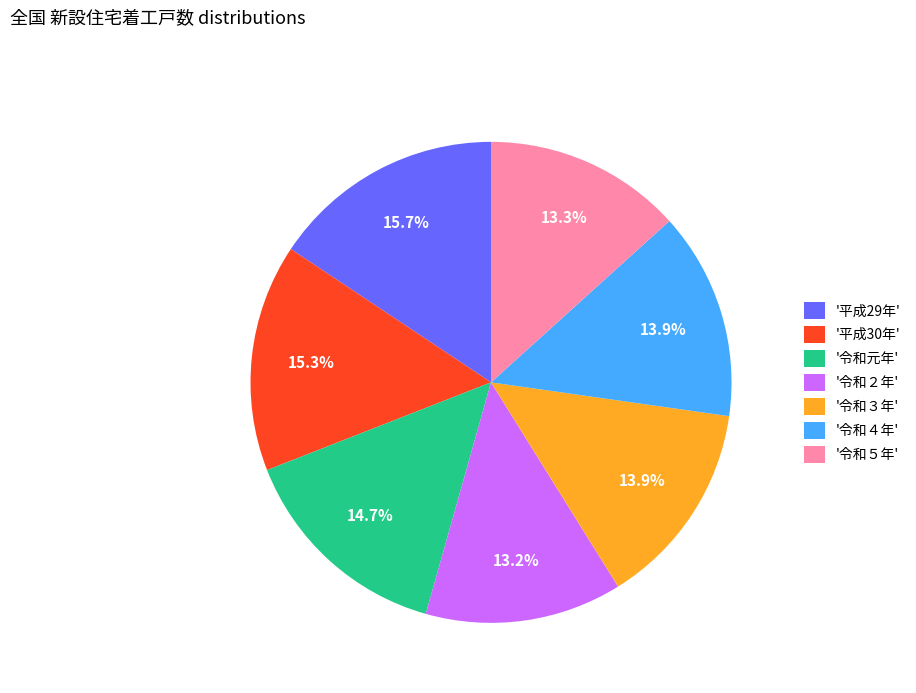

Does any single category account for the majority?

No